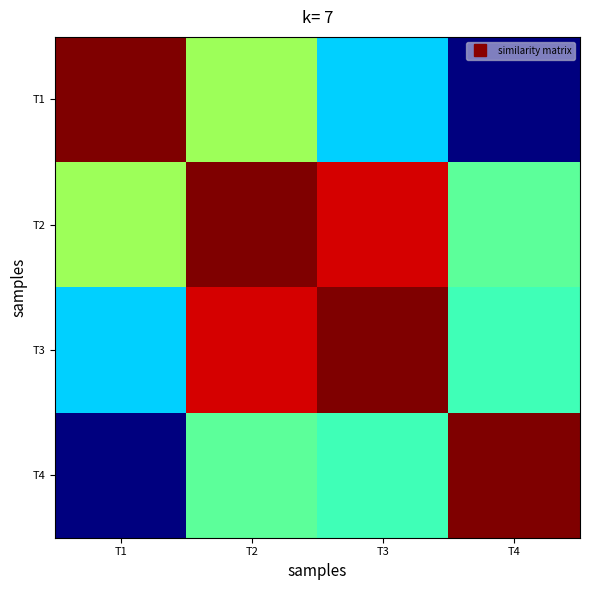

What is the total value across all series at T2?

2.9